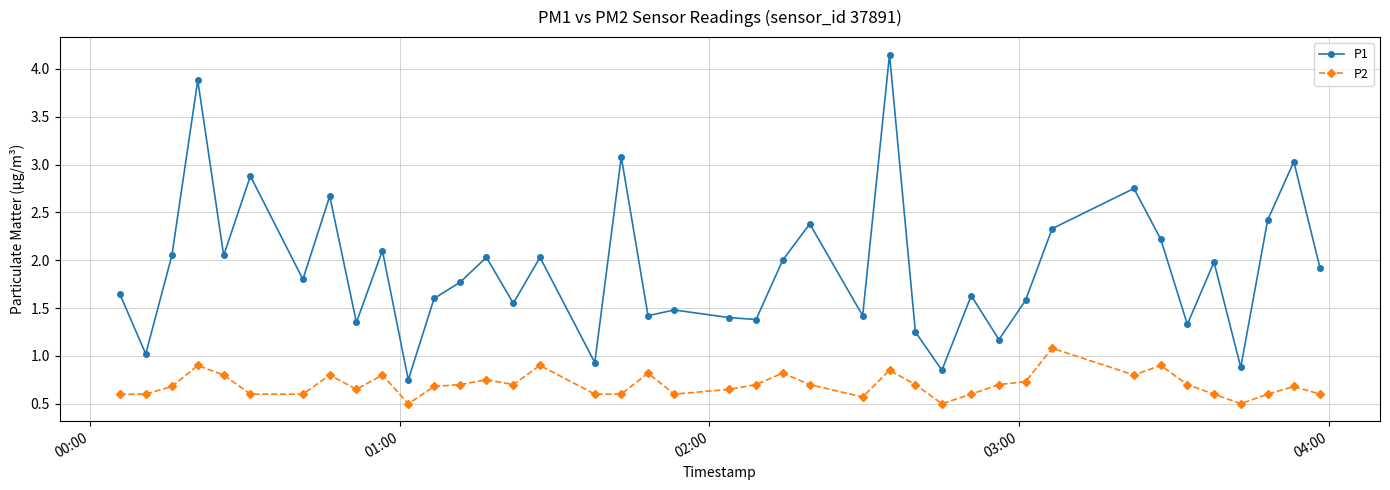

Which series has the largest total across all categories?

P1